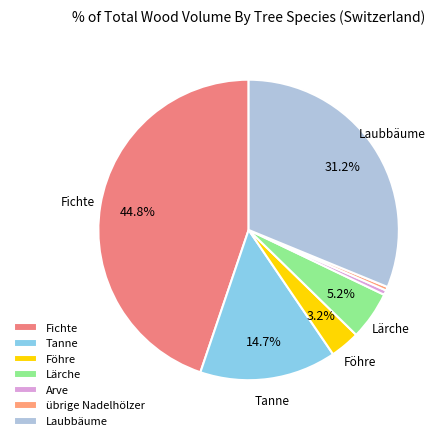

Do Fichte and Lärche together represent more than half of the pie?

No